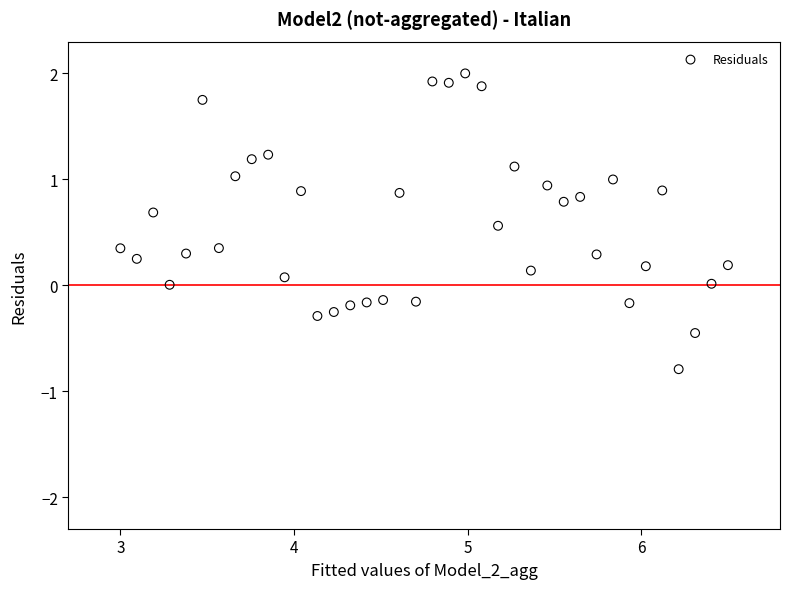

What is the range of Y values (max minus min)?

2.8